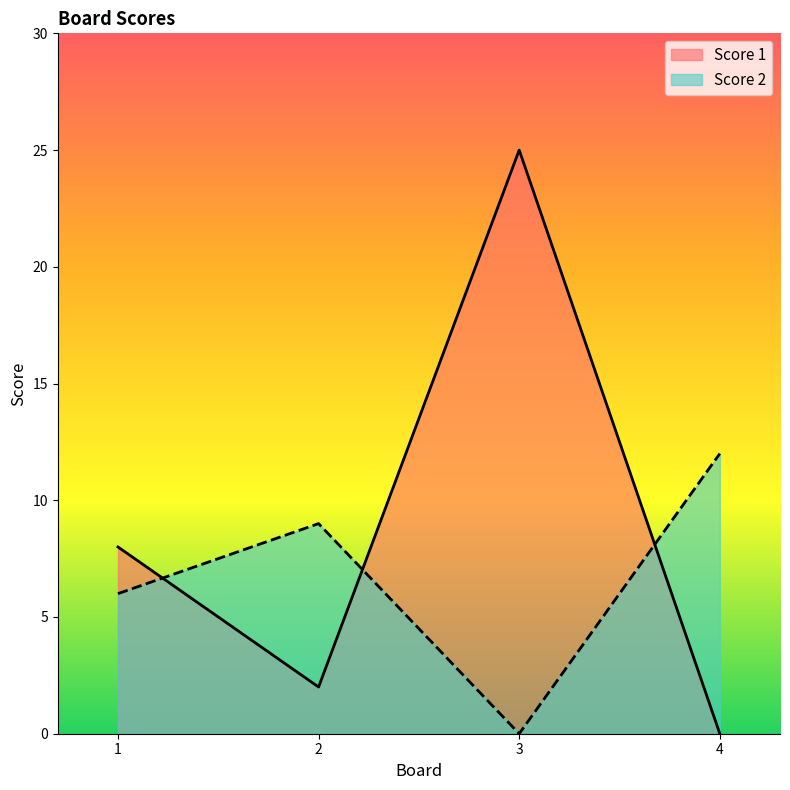

What is the difference between the maximum and minimum values in the Score 1 series?

25